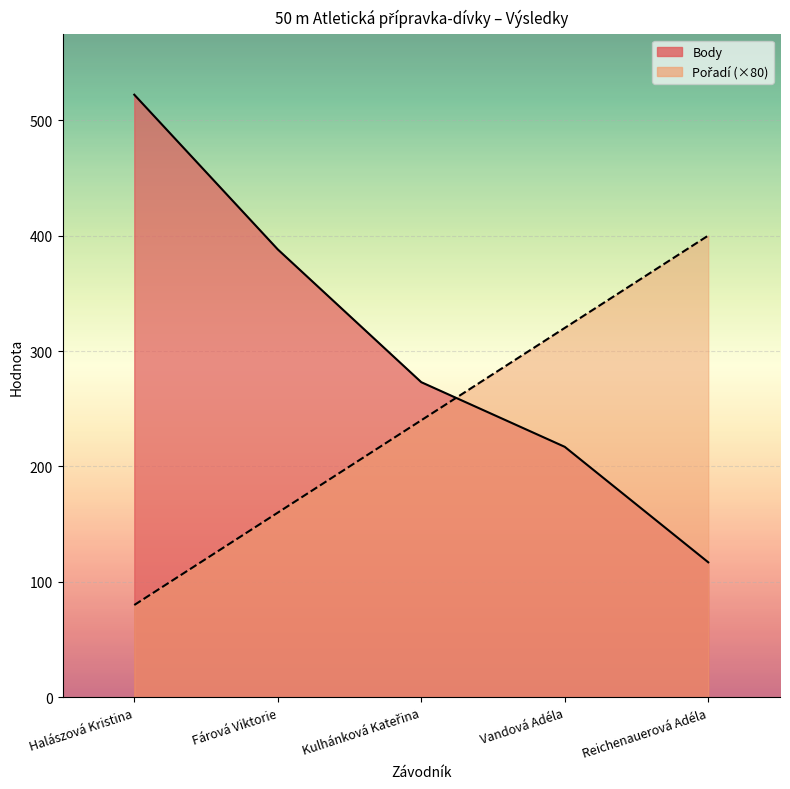

The Body series shows 217 at Vandová Adéla. True or false?

True